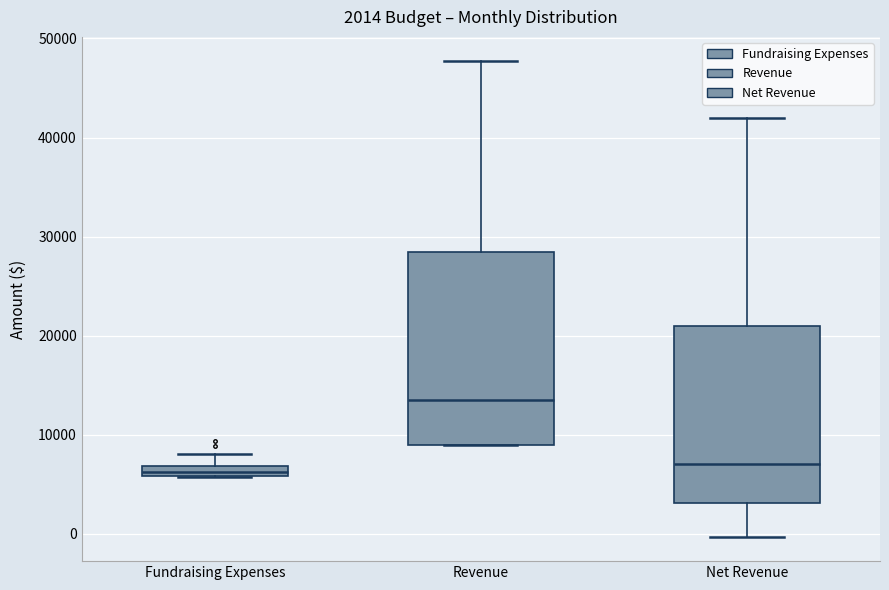

Which box is the tallest, from its lower edge to its upper edge?

Revenue